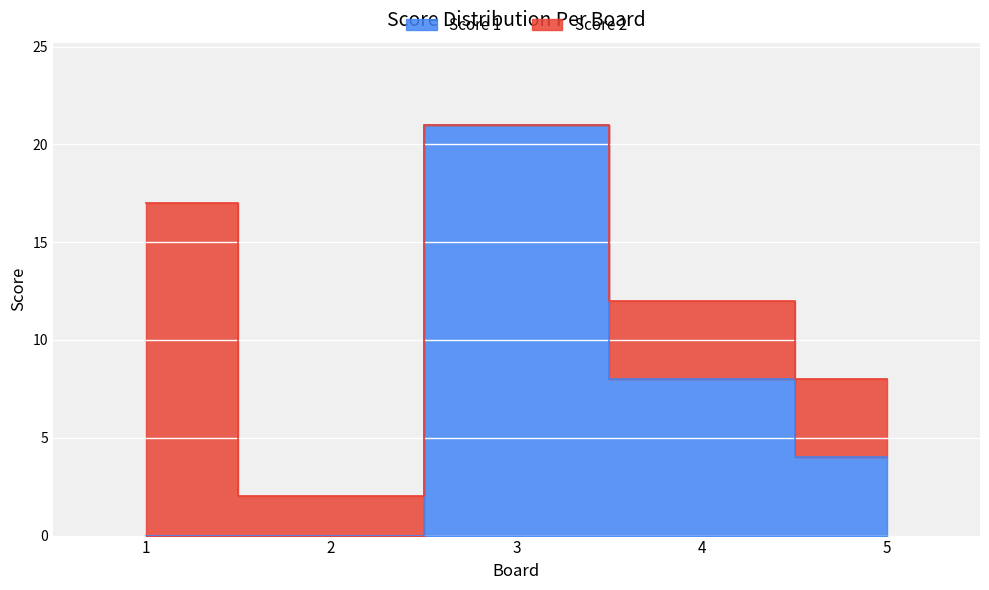

How many values are above zero?

3